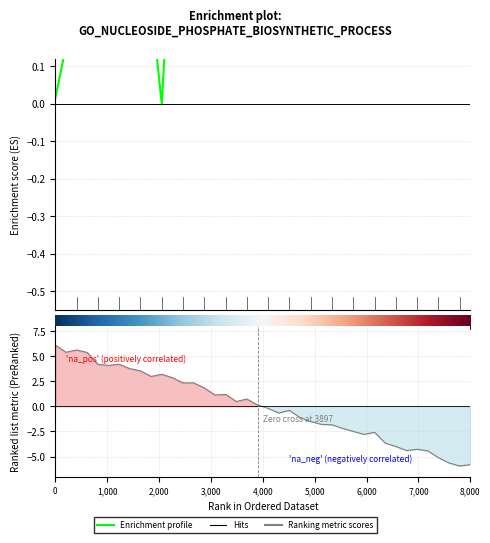

What position from the left is 5,000?

6